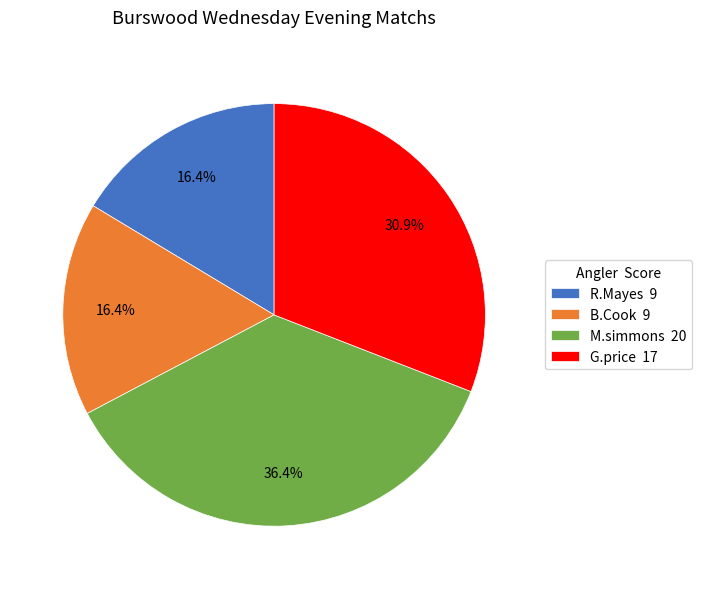

Approximately how many times larger is the value at G.price 17 compared to B.Cook 9?

1.9